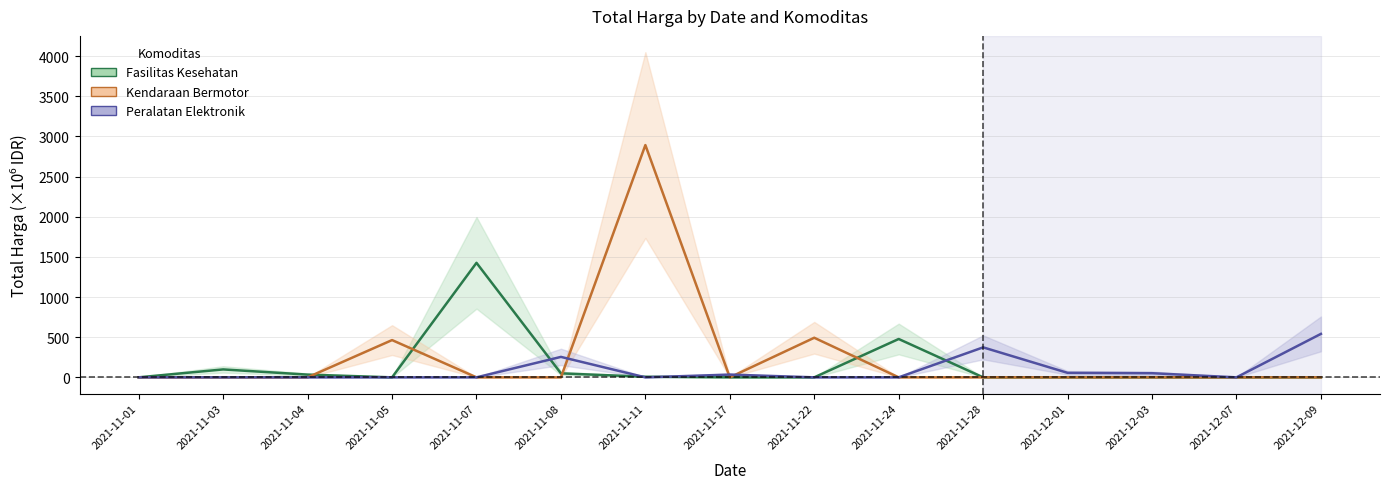

Which has a higher value, 2021-11-22 or 2021-11-11?

2021-11-11